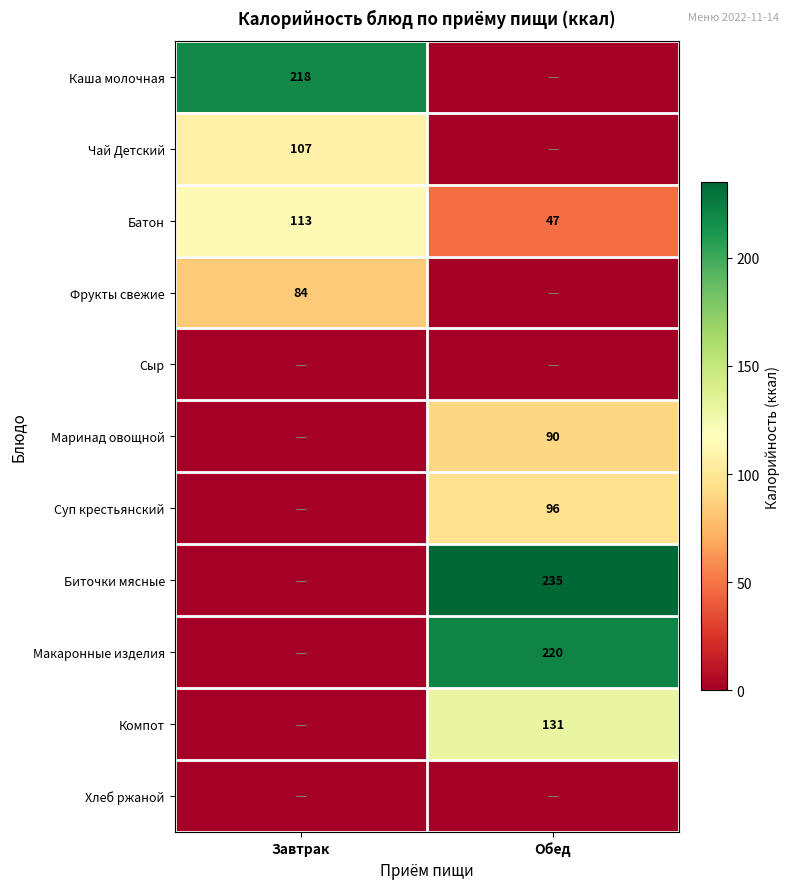

Rank the categories by Батон value from lowest to highest.

Обед, Завтрак